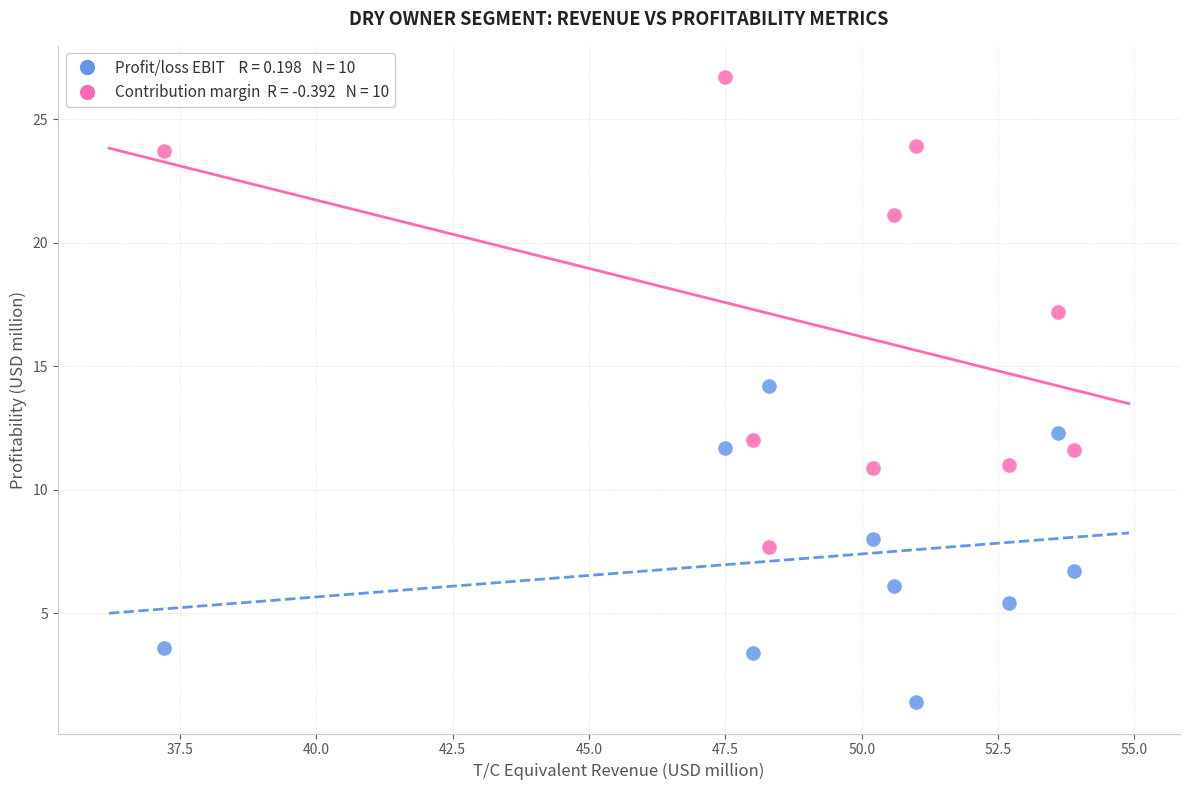

Across all data points, what is the range of Y values (max minus min)?

25.3